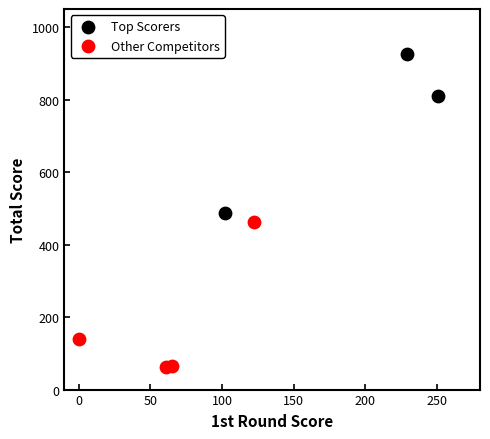

Which series contains the lowest Y value?

Other Competitors